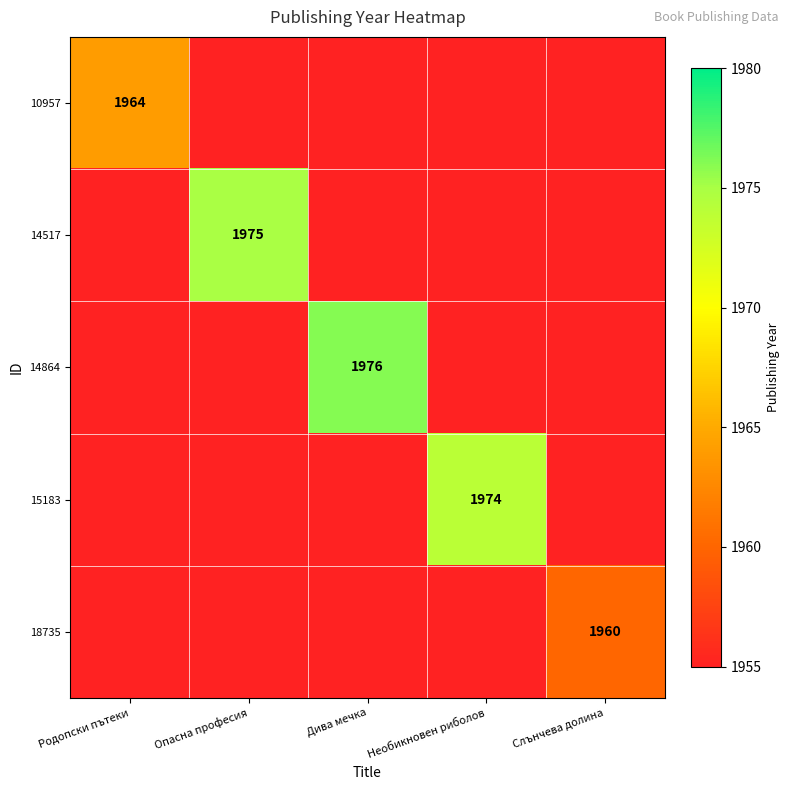

Which has a higher value, Родопски пътеки or Дива мечка?

Дива мечка